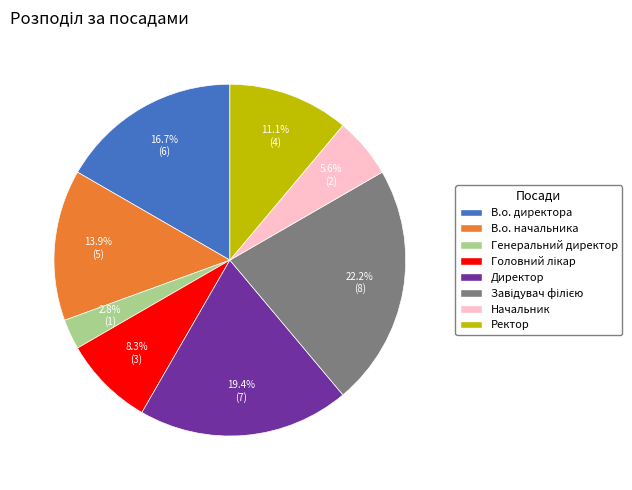

What is the total percentage of В.о. начальника and Ректор?

25.0%